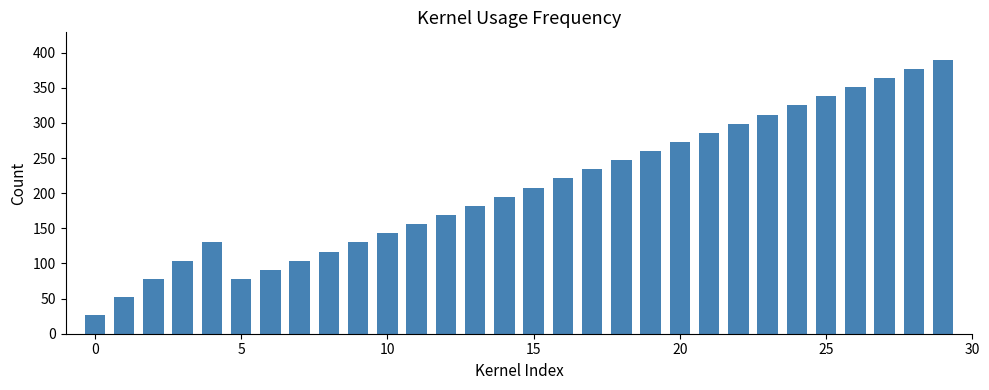

How many data points does each series have?

30